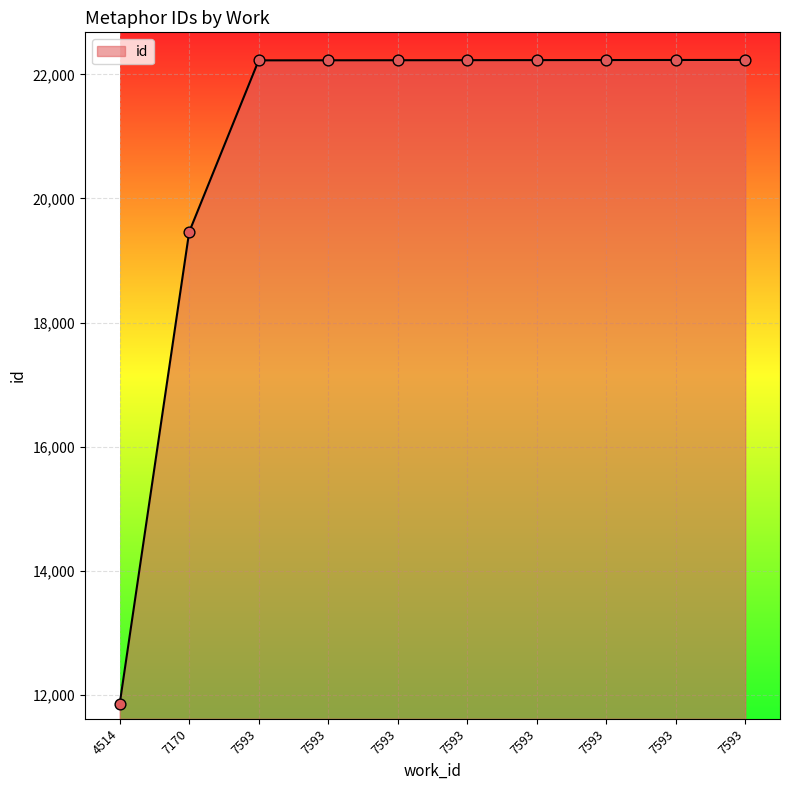

What is the change in value from 4514 to 7593?

+10376